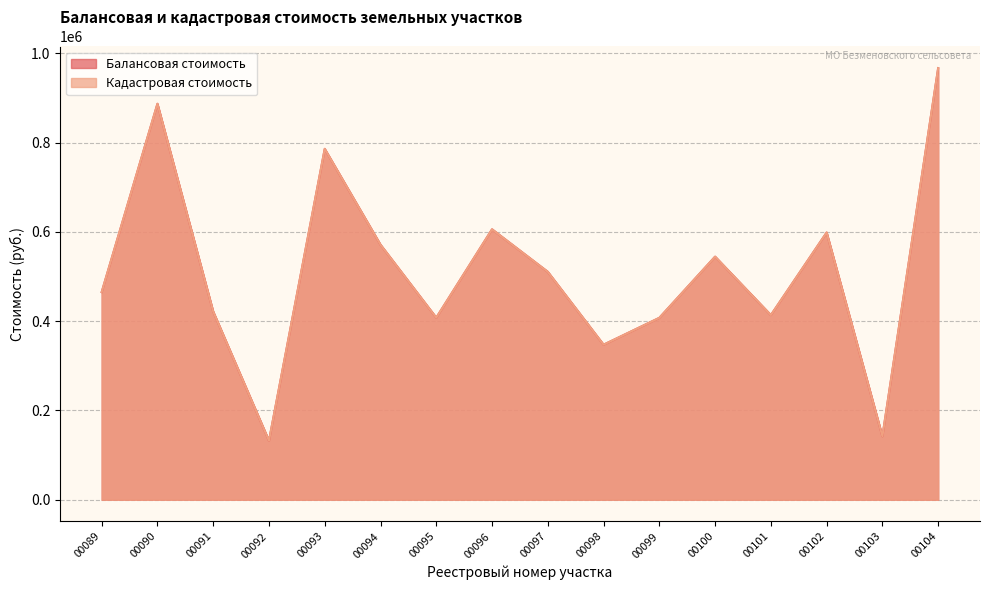

List the labels in order of Кадастровая стоимость value, largest first.

00104, 00090, 00093, 00096, 00102, 00094, 00100, 00097, 00089, 00091, 00101, 00095, 00099, 00098, 00103, 00092